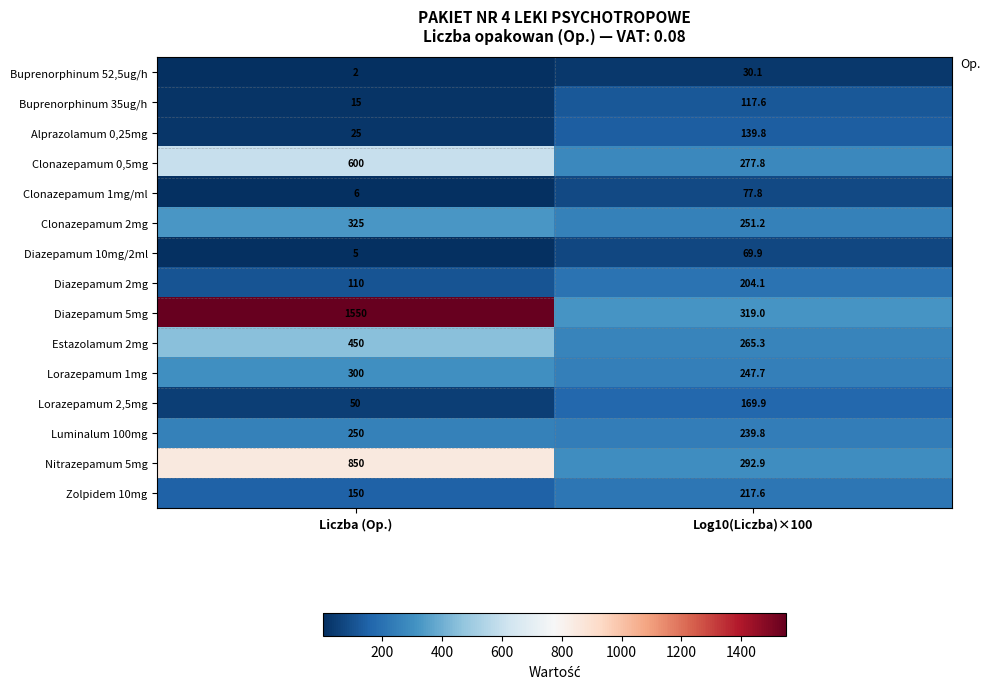

At which category does the chart reach its minimum across all series?

Liczba (Op.)